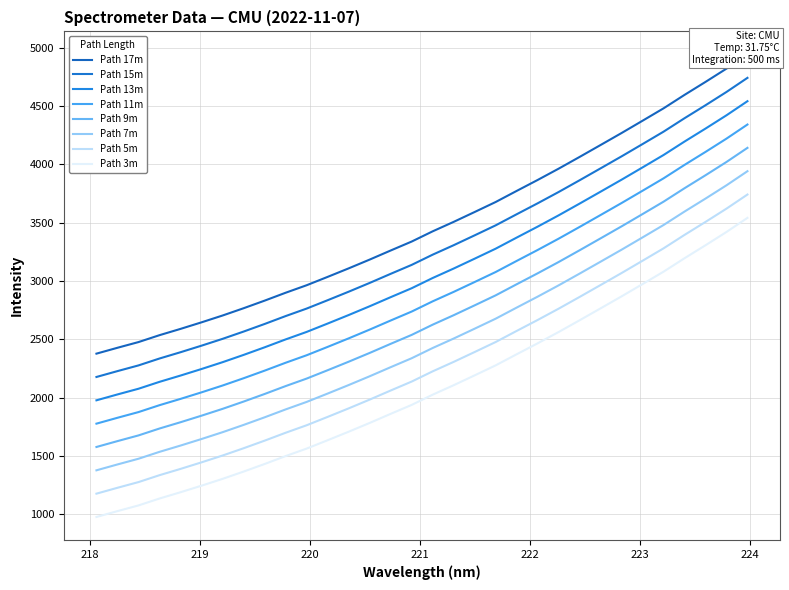

Is this an area chart (filled region under the line)?

No